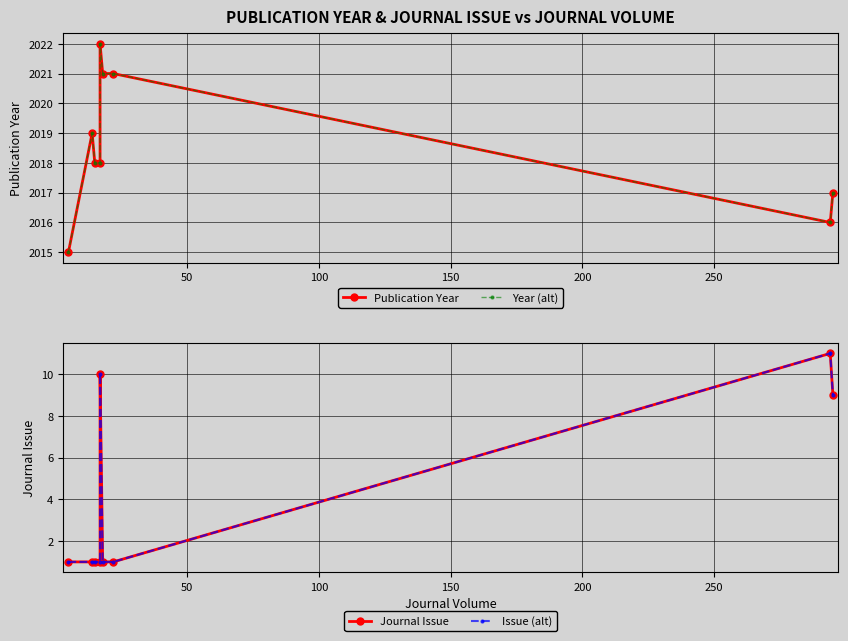

How many lines are shown in the chart?

4